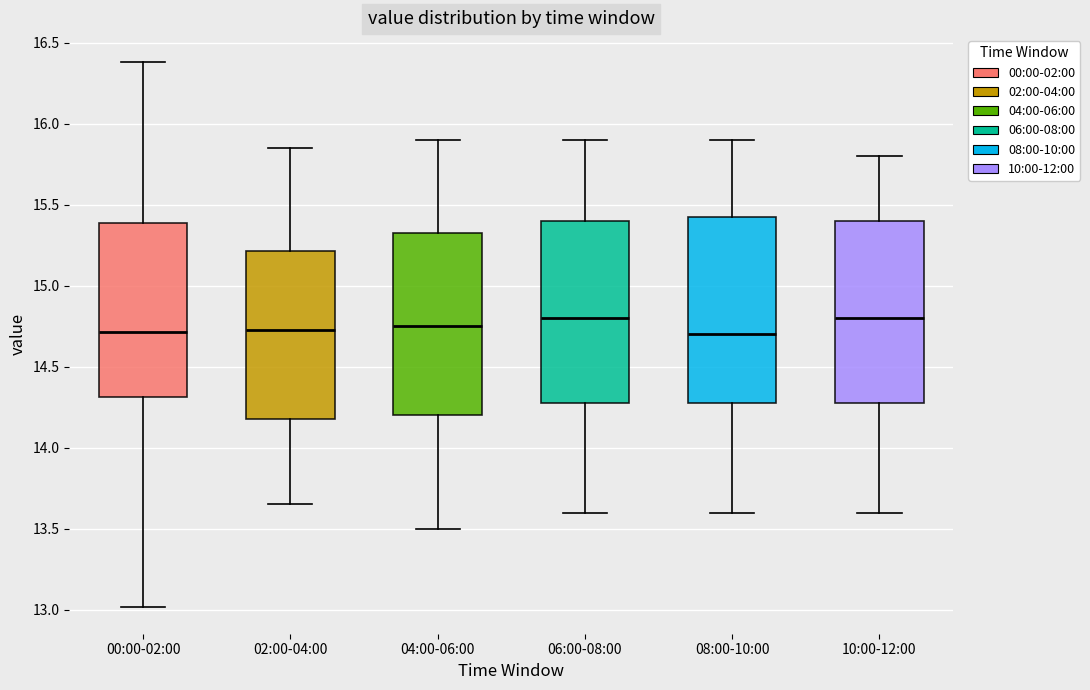

Reading left to right, read every box against the y-axis: the position of its median line, the range the box covers, and the ends of its whiskers. The values are not printed on the chart, so give them approximately, as read against the axis.

00:00-02:00: median 14.70, box 14.30 to 15.40, whiskers 13.00 to 16.40
02:00-04:00: median 14.75, box 14.20 to 15.20, whiskers 13.65 to 15.85
04:00-06:00: median 14.75, box 14.20 to 15.35, whiskers 13.50 to 15.90
06:00-08:00: median 14.80, box 14.30 to 15.40, whiskers 13.60 to 15.90
08:00-10:00: median 14.70, box 14.30 to 15.45, whiskers 13.60 to 15.90
10:00-12:00: median 14.80, box 14.30 to 15.40, whiskers 13.60 to 15.80